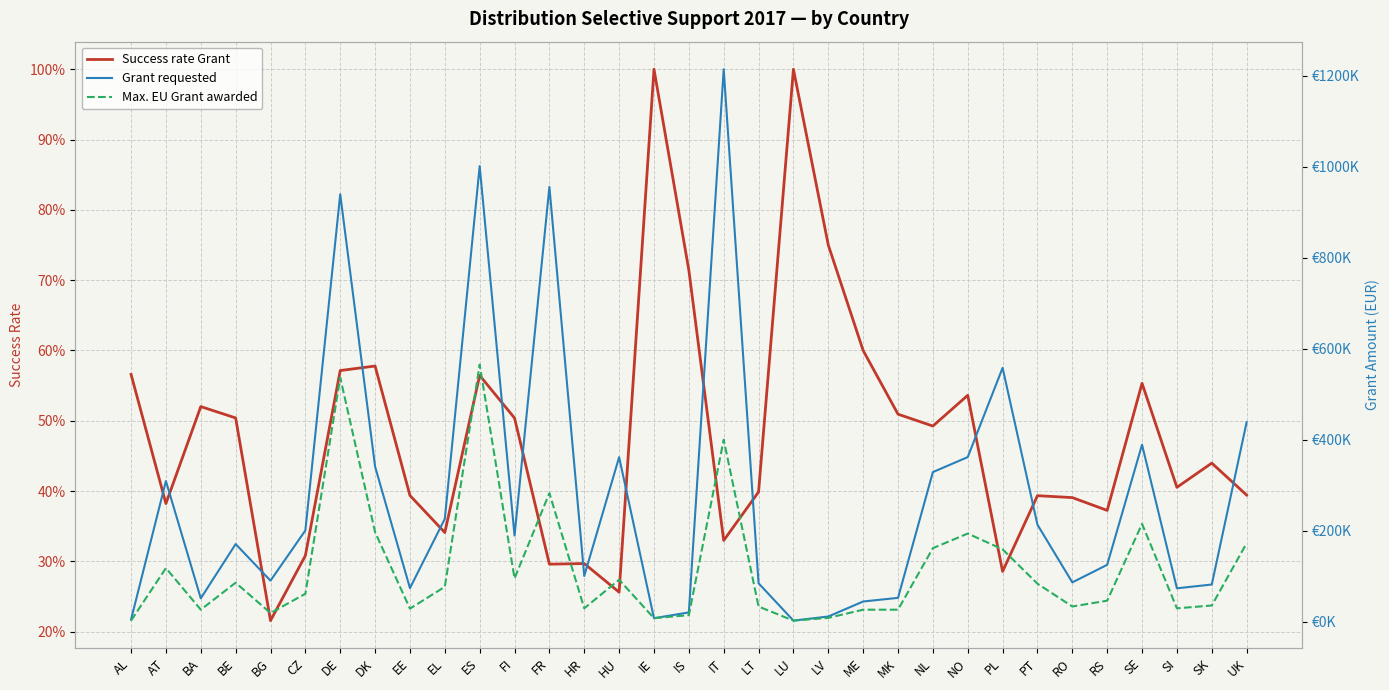

The value of Grant requested at HR is 101000.0. True or false?

True